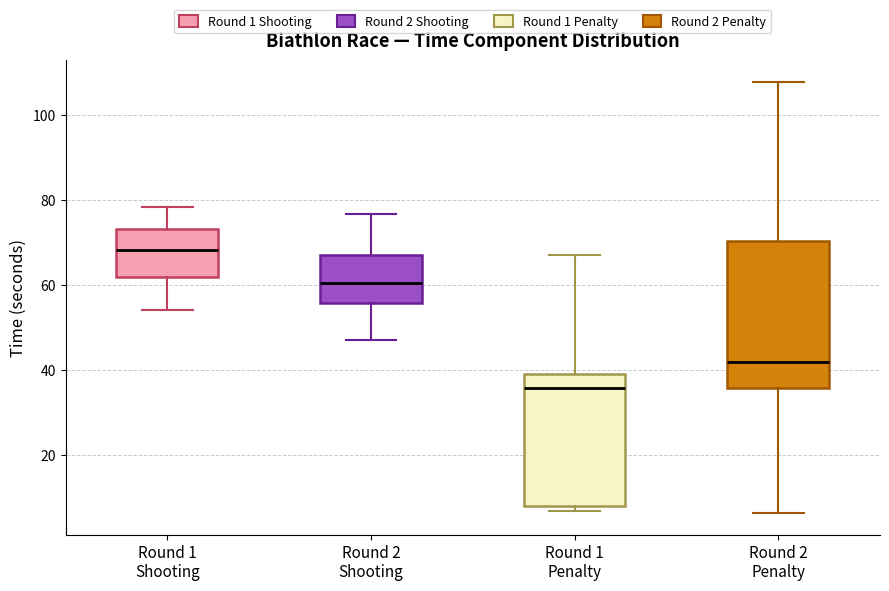

Reading left to right, transcribe this box plot: for each box, give where its median line is, the range the box spans, and where its two whiskers end, as read against the y-axis. The values are not printed on the chart, so give them approximately, as read against the axis.

Round 1 Shooting: median 68, box 62 to 74, whiskers 54 to 78
Round 2 Shooting: median 60, box 56 to 68, whiskers 48 to 76
Round 1 Penalty: median 36, box 8 to 40, whiskers 6 to 68
Round 2 Penalty: median 42, box 36 to 70, whiskers 6 to 108